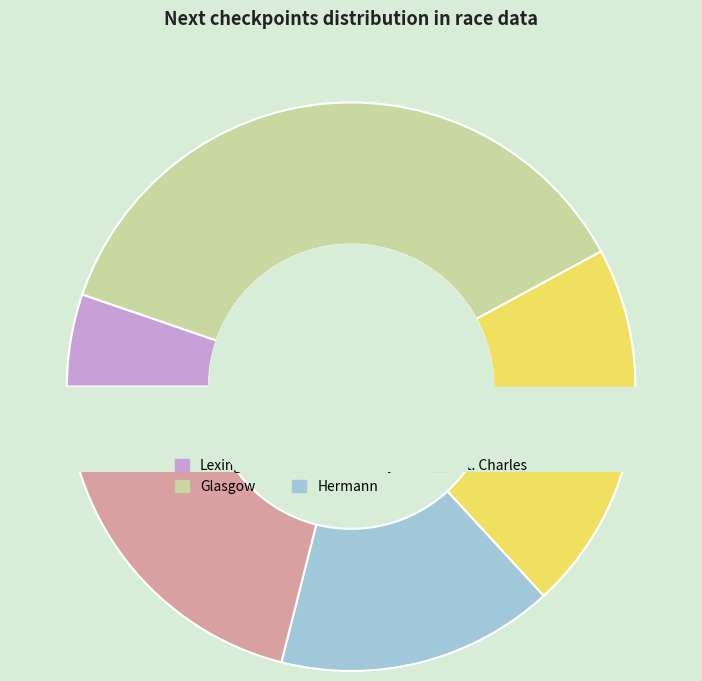

To the nearest percent, what is the difference between the Katfish Katy's and Lexington slice percentages?

16%